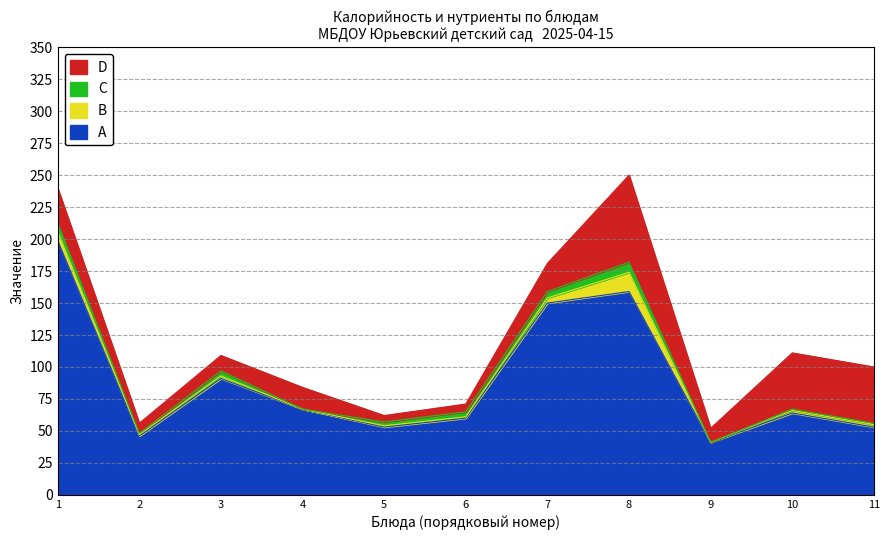

List the series in order of their peak value, highest first.

A, D, B, C